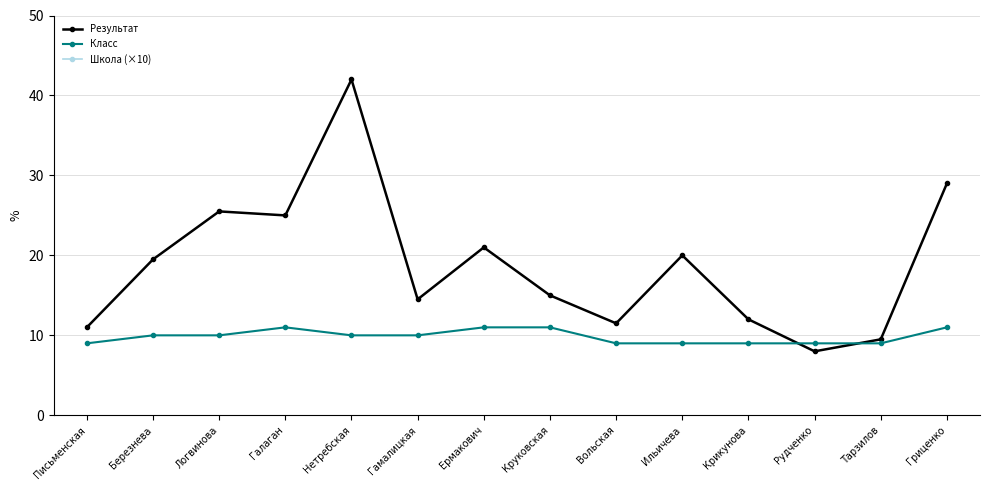

Count the number of data series in this chart.

3